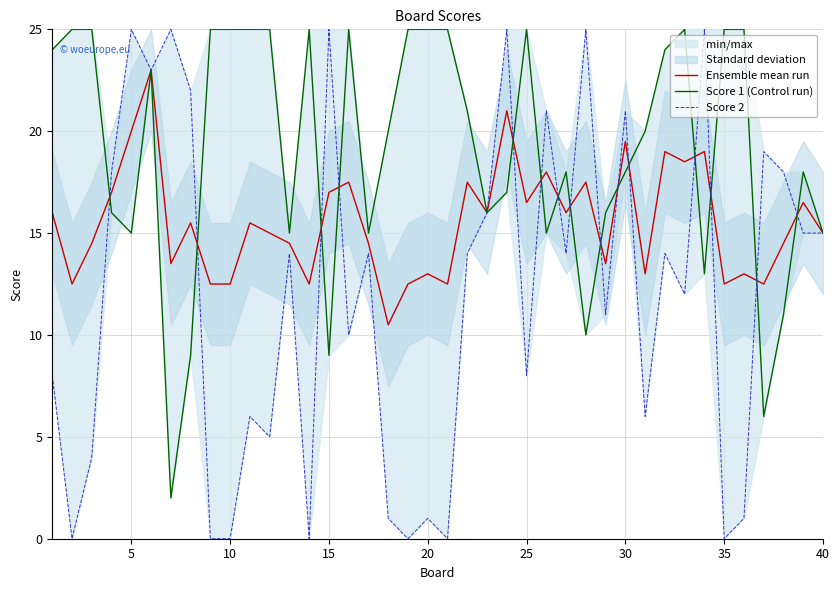

Rank the series by their average value, from highest to lowest.

Score 1 (Control run), Ensemble mean run, Score 2